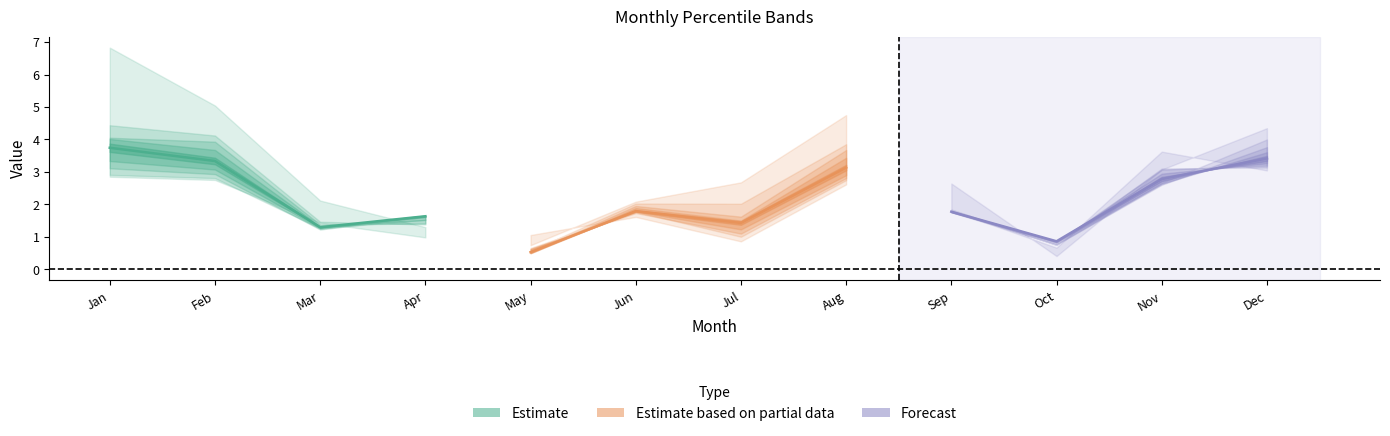

What is the difference between the Estimate values at Apr and Feb?

1.7